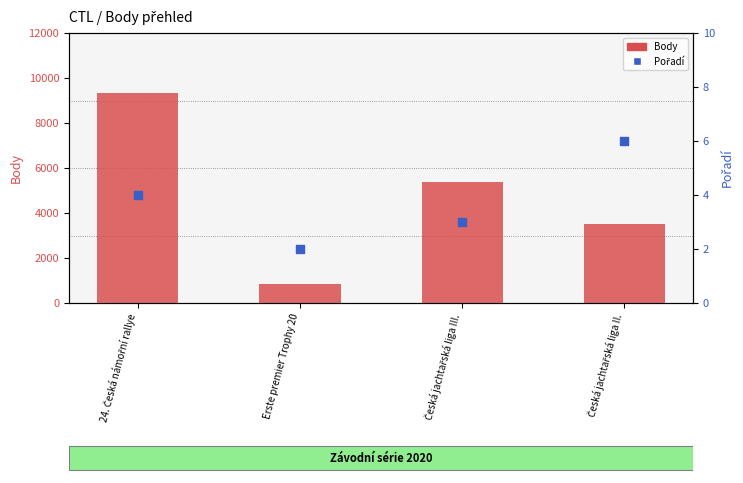

Is the value of Body at Erste premier Trophy 20 greater than the value of Pořadí at 24. Česká námořní rallye?

Yes